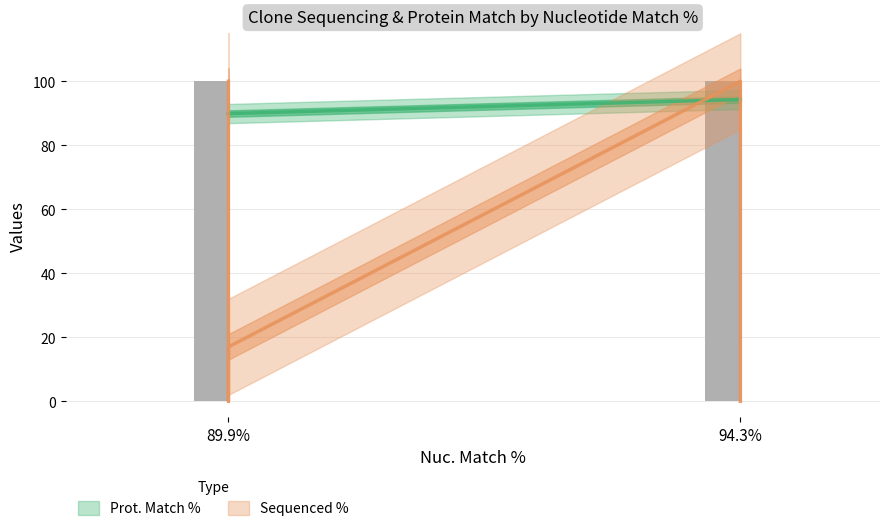

Count the number of values greater than 94.

3